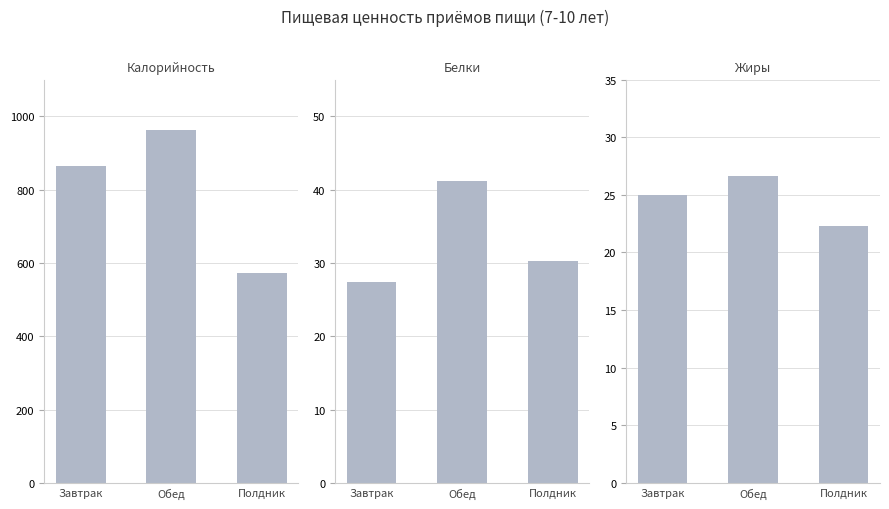

Which series has the largest range (max minus min)?

Калорийность